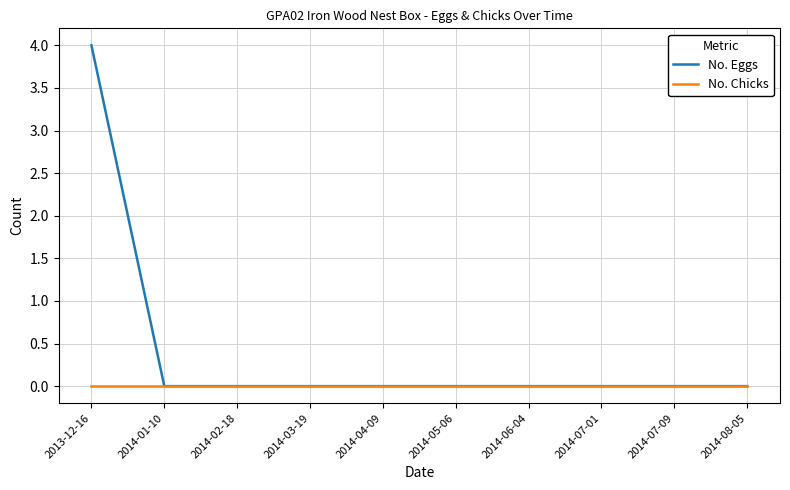

What position from the left is 2014-06-04?

7